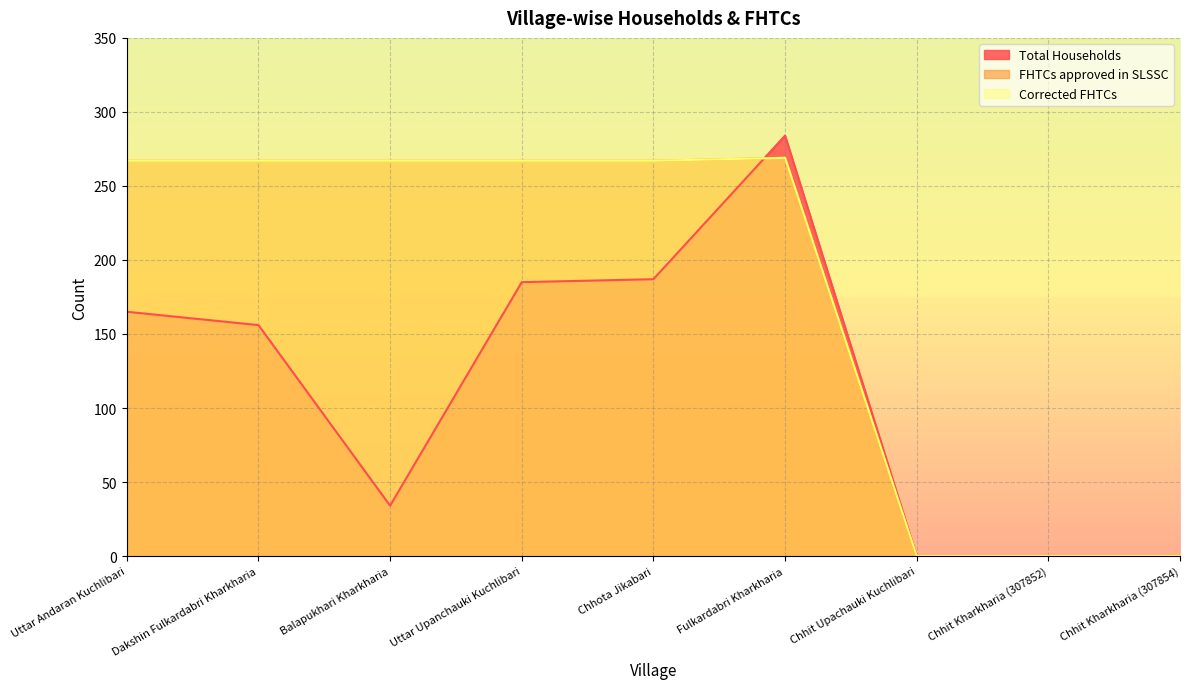

Reading left to right, list all the values displayed in this chart.

Total Households: Uttar Andaran Kuchlibari=165	Dakshin Fulkardabri Kharkharia=156	Balapukhari Kharkharia=34	Uttar Upanchauki Kuchlibari=185	Chhota Jikabari=187	Fulkardabri Kharkharia=284	Chhit Upachauki Kuchlibari=0	Chhit Kharkharia (307852)=0	Chhit Kharkharia (307854)=0
FHTCs approved in SLSSC: Uttar Andaran Kuchlibari=267	Dakshin Fulkardabri Kharkharia=267	Balapukhari Kharkharia=267	Uttar Upanchauki Kuchlibari=267	Chhota Jikabari=267	Fulkardabri Kharkharia=269	Chhit Upachauki Kuchlibari=0	Chhit Kharkharia (307852)=0	Chhit Kharkharia (307854)=0
Corrected FHTCs: Uttar Andaran Kuchlibari=267	Dakshin Fulkardabri Kharkharia=267	Balapukhari Kharkharia=267	Uttar Upanchauki Kuchlibari=267	Chhota Jikabari=267	Fulkardabri Kharkharia=269	Chhit Upachauki Kuchlibari=0	Chhit Kharkharia (307852)=0	Chhit Kharkharia (307854)=0